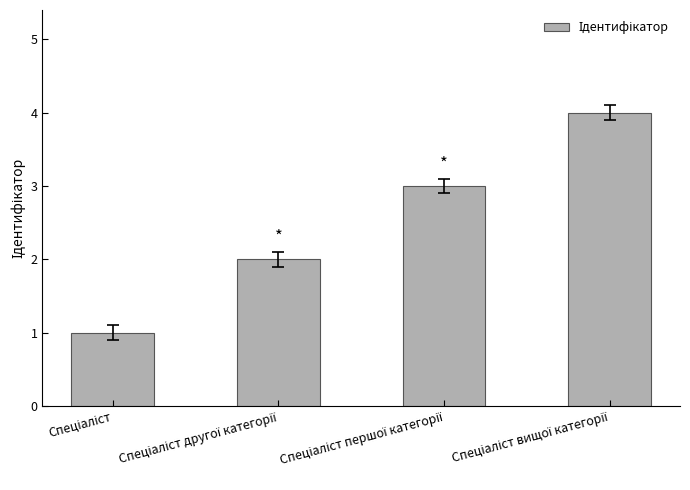

What is the value of the 4th bar from the left?

4